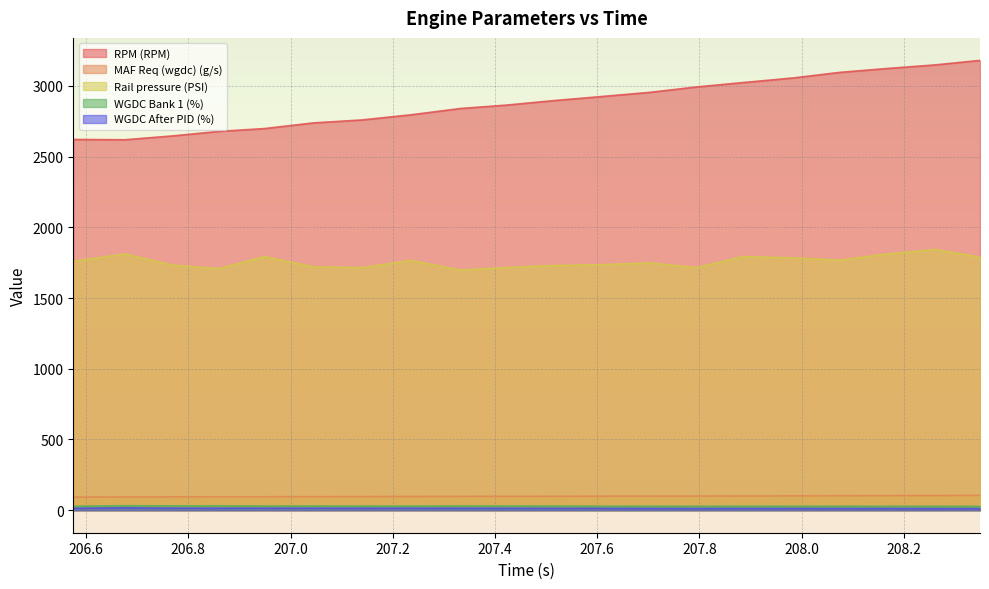

Is it true that RPM (RPM) equals 1212.4 at 206.949?

False